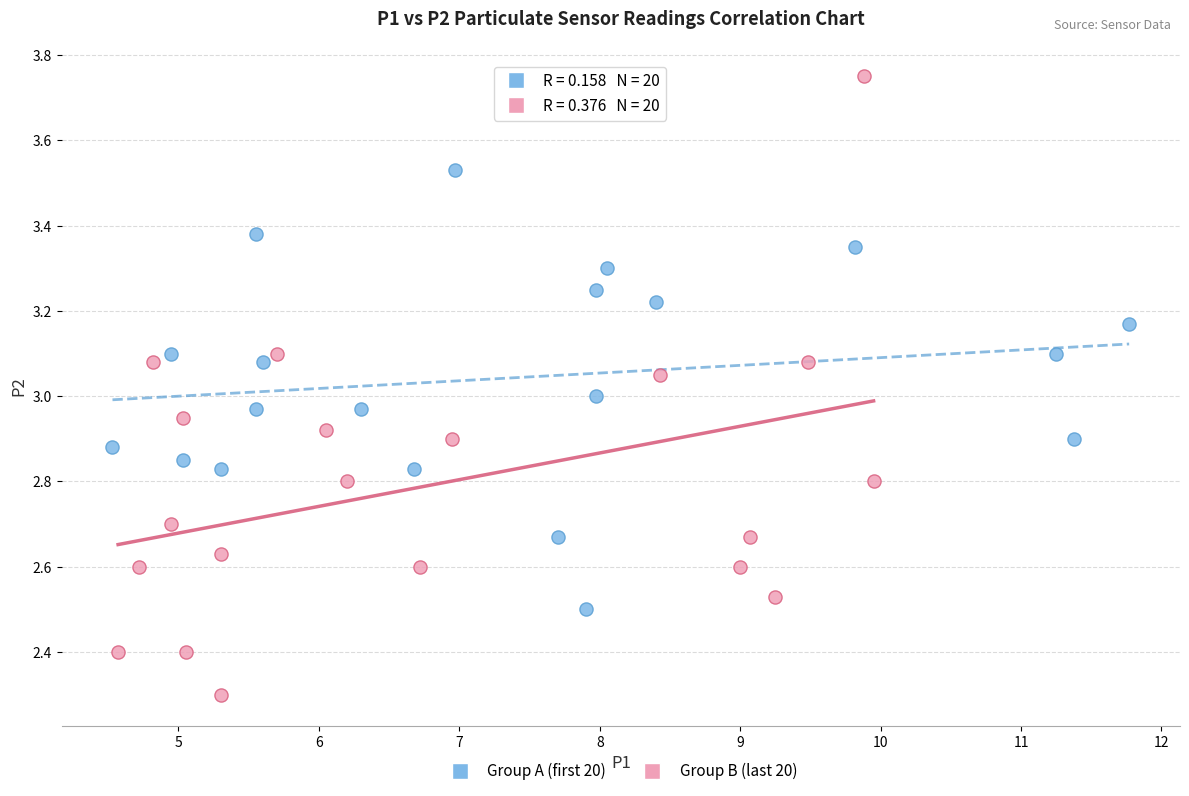

What are all the series names shown in the legend?

Group A (first 20), Group B (last 20)